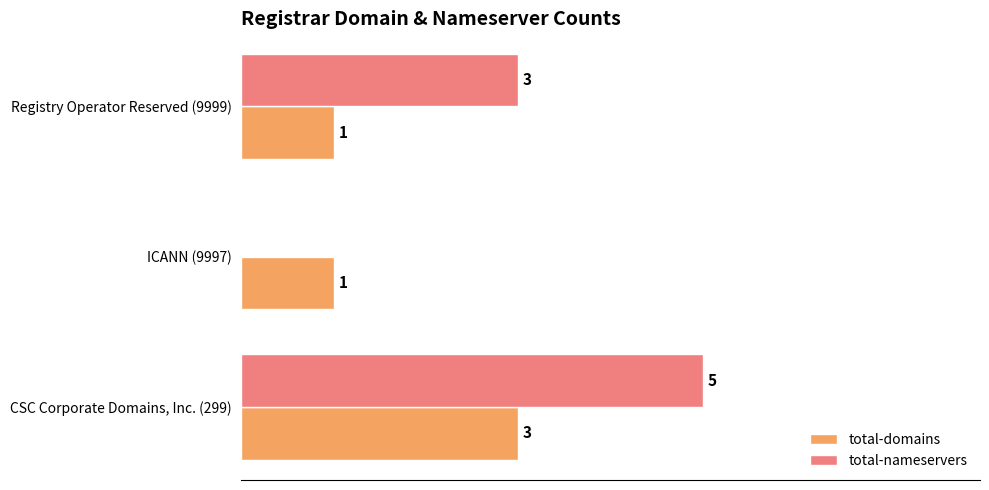

At which category is the sum across all series the highest?

CSC Corporate Domains, Inc. (299)